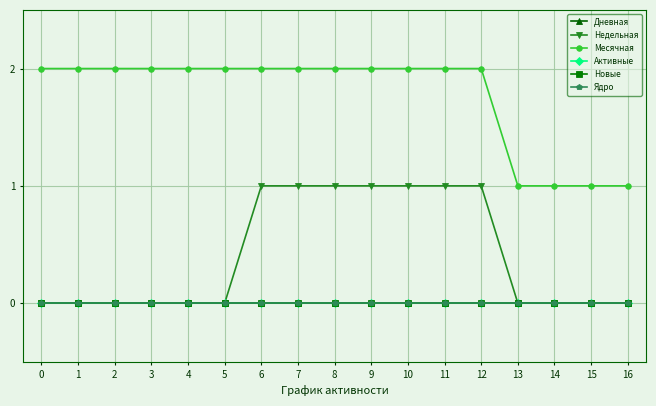

Which series has the largest total across all categories?

Месячная